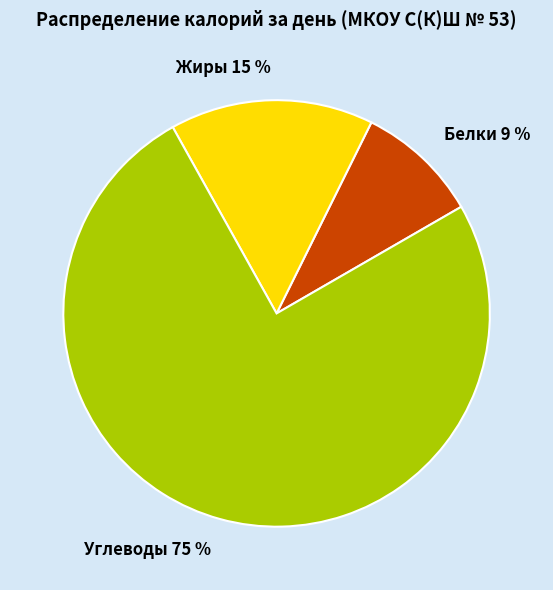

Is the sum of Углеводы and Белки greater than half?

Yes